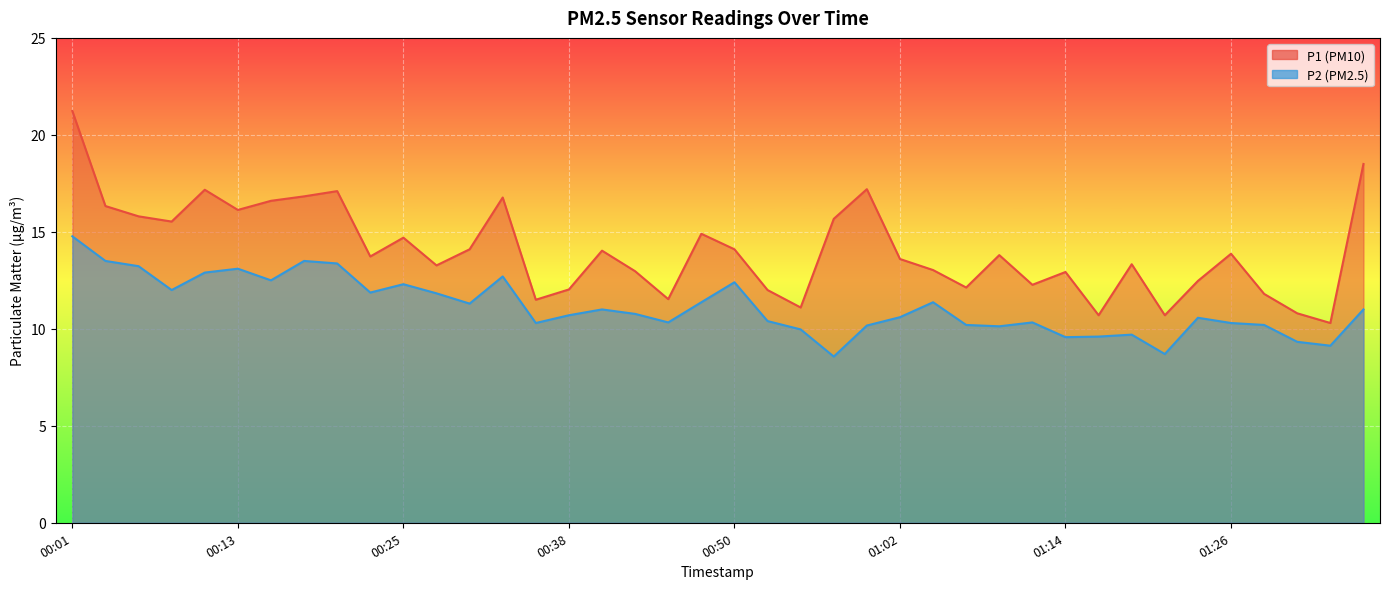

What is the value of the P1 point at the 26th from the left?

13.6